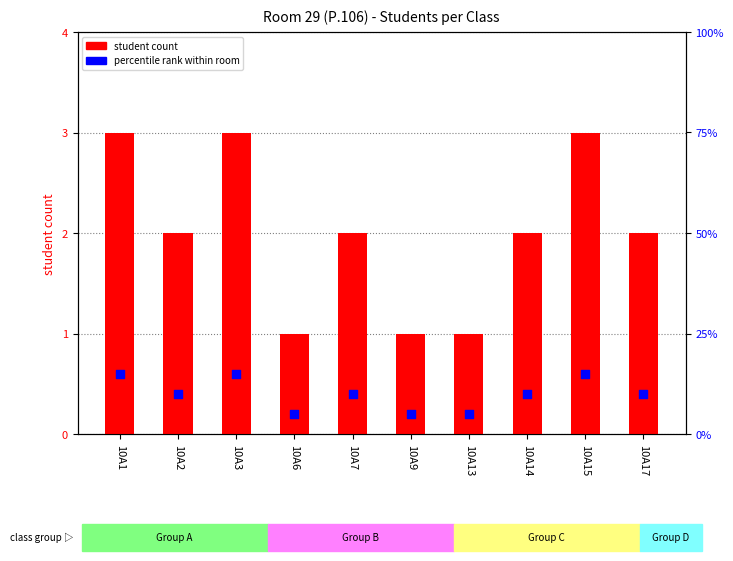

Which series contains the highest Y value?

percentile rank within room